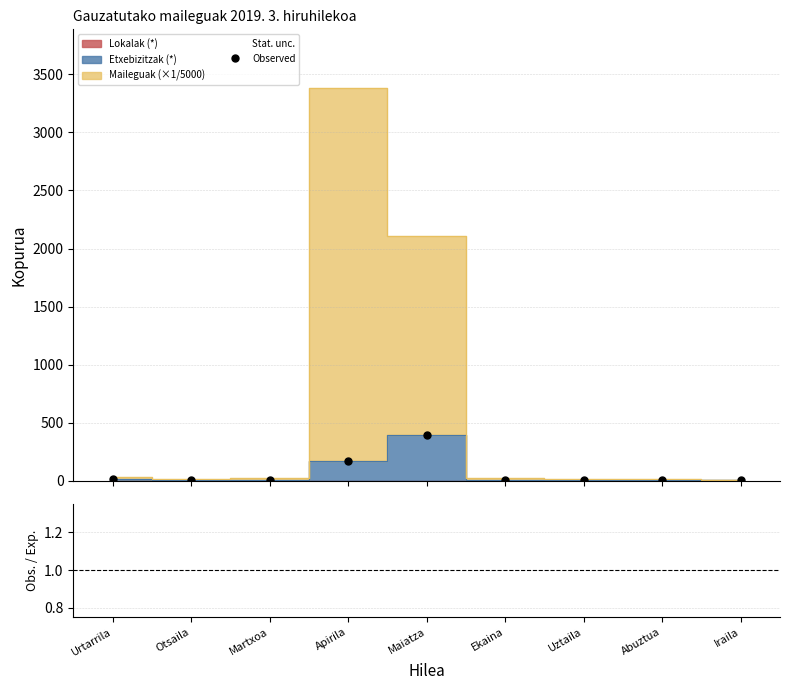

Which label corresponds to the largest value in the chart?

Maiatza